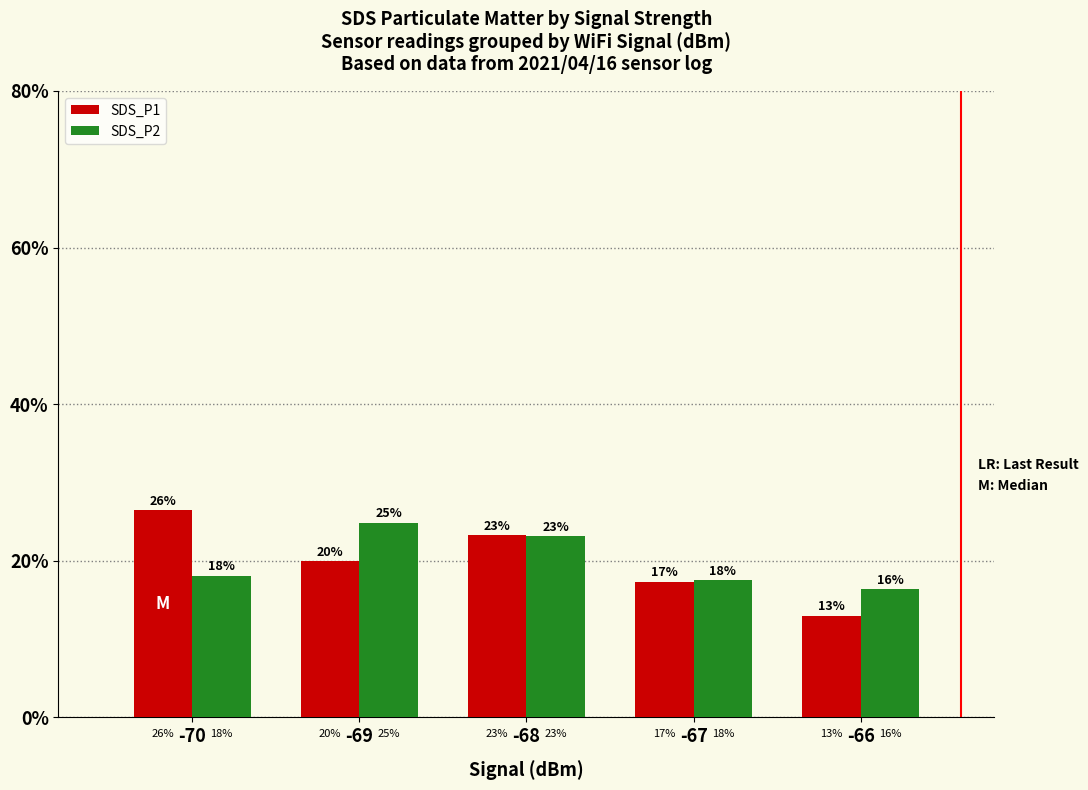

How many bars are there in each group?

2